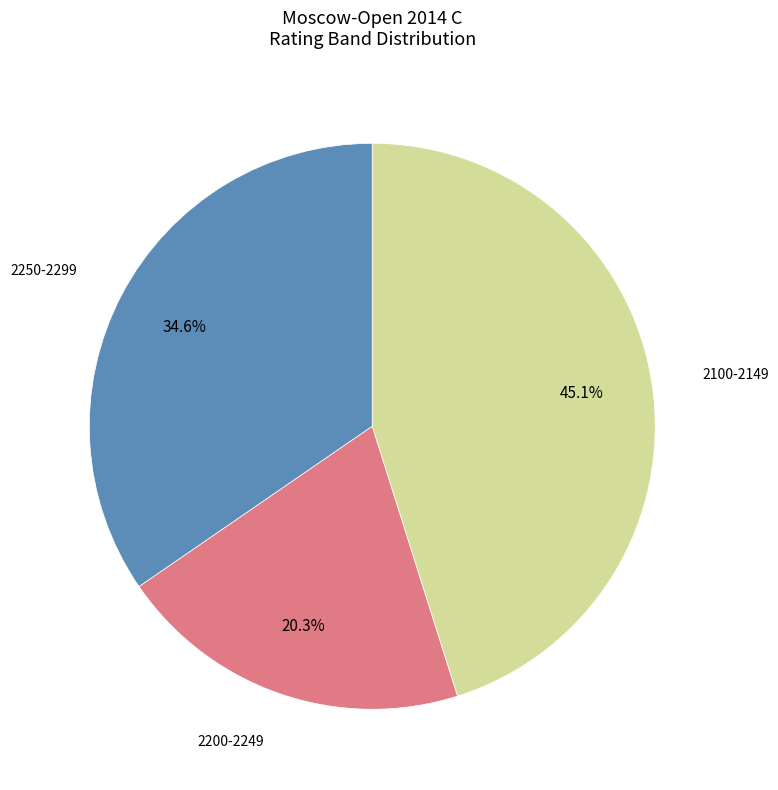

Is there any slice that represents more than half of the pie?

No